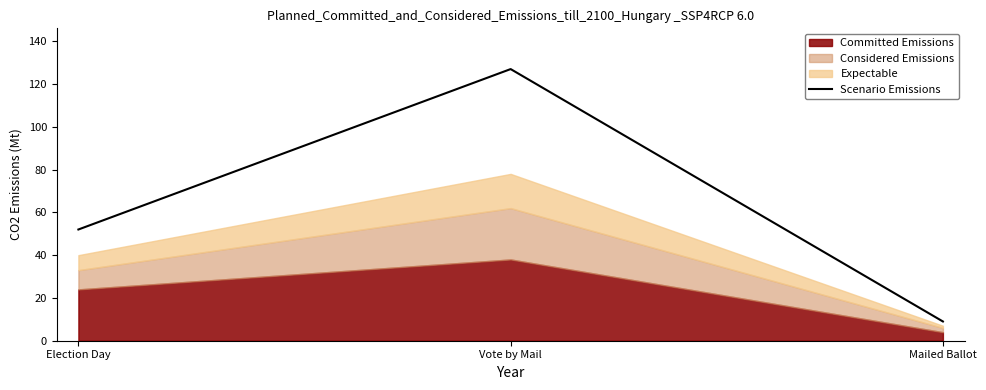

What is the smallest value displayed?

9